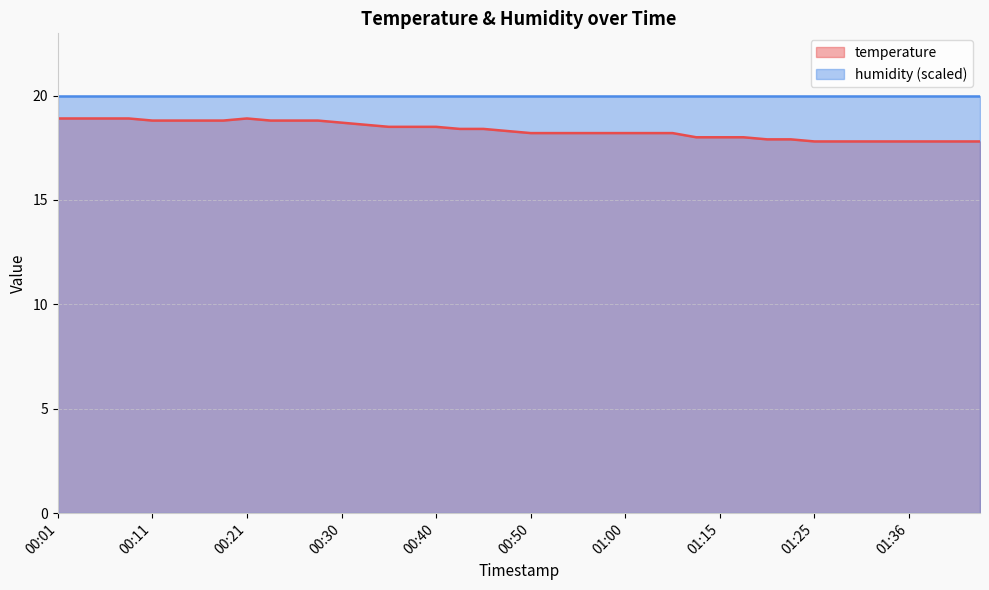

Read the value at 00:57.

18.2